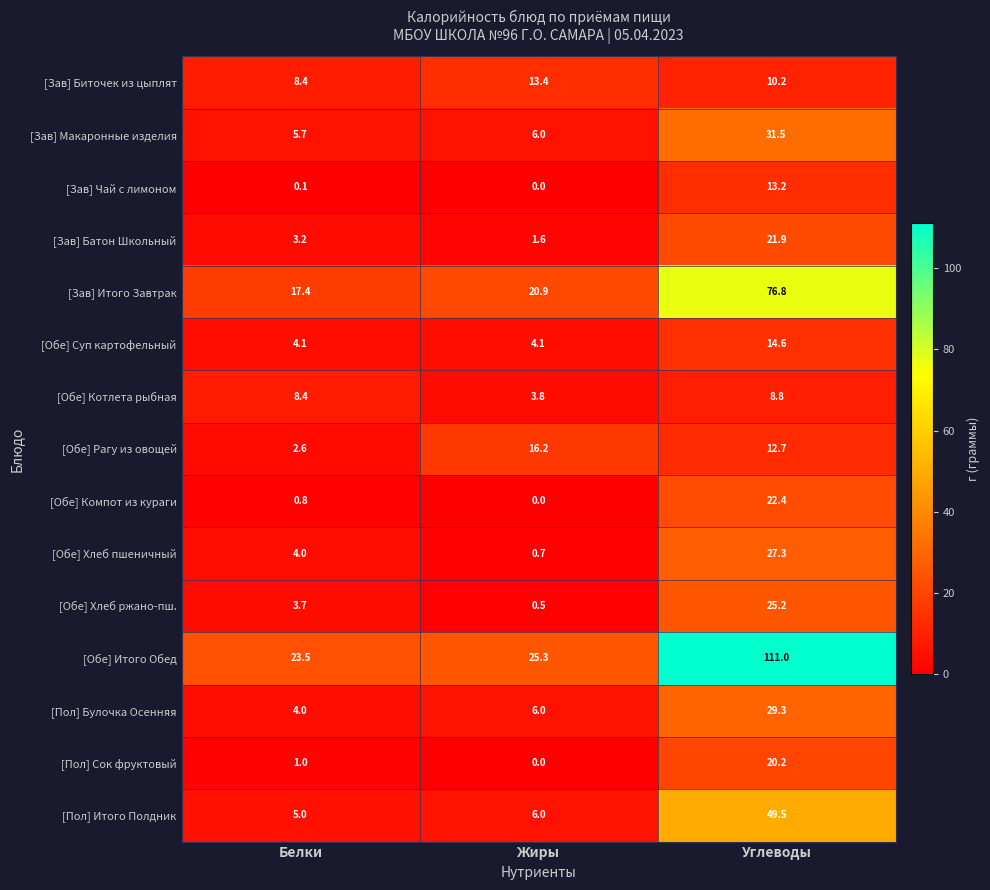

What is the sum of all [Обе] Хлеб ржано-пш. values?

29.4